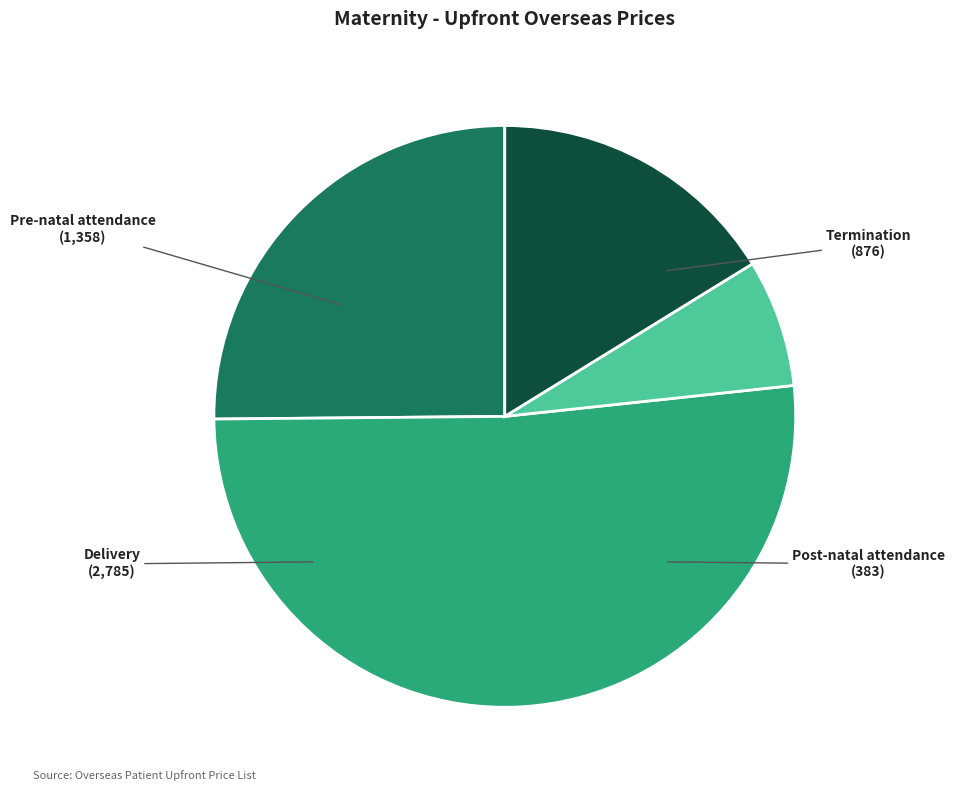

Is there any slice that represents more than half of the pie?

Yes